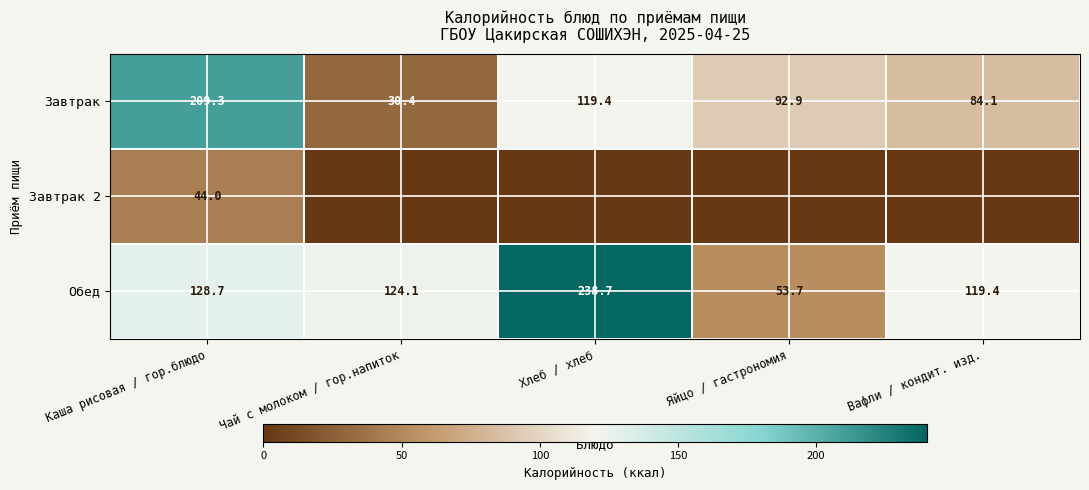

What is the sum of all Завтрак values?

536.1